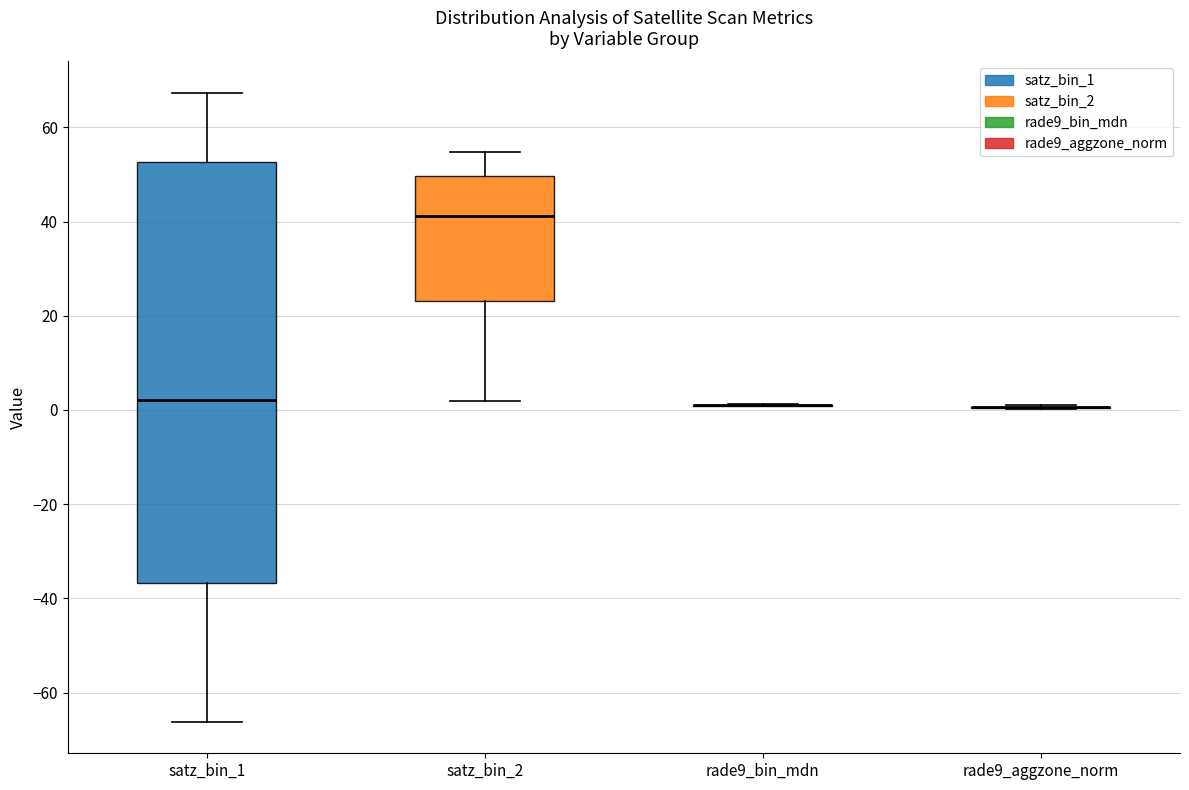

Reading left to right, read every box against the y-axis: the position of its median line, the range the box covers, and the ends of its whiskers. The values are not printed on the chart, so give them approximately, as read against the axis.

satz_bin_1: median 2, box -36 to 52, whiskers -66 to 68
satz_bin_2: median 42, box 24 to 50, whiskers 2 to 54
rade9_bin_mdn: box collapsed to a line at 0, whiskers 0 to 2
rade9_aggzone_norm: box collapsed to a line at 0, whiskers 0 to 0